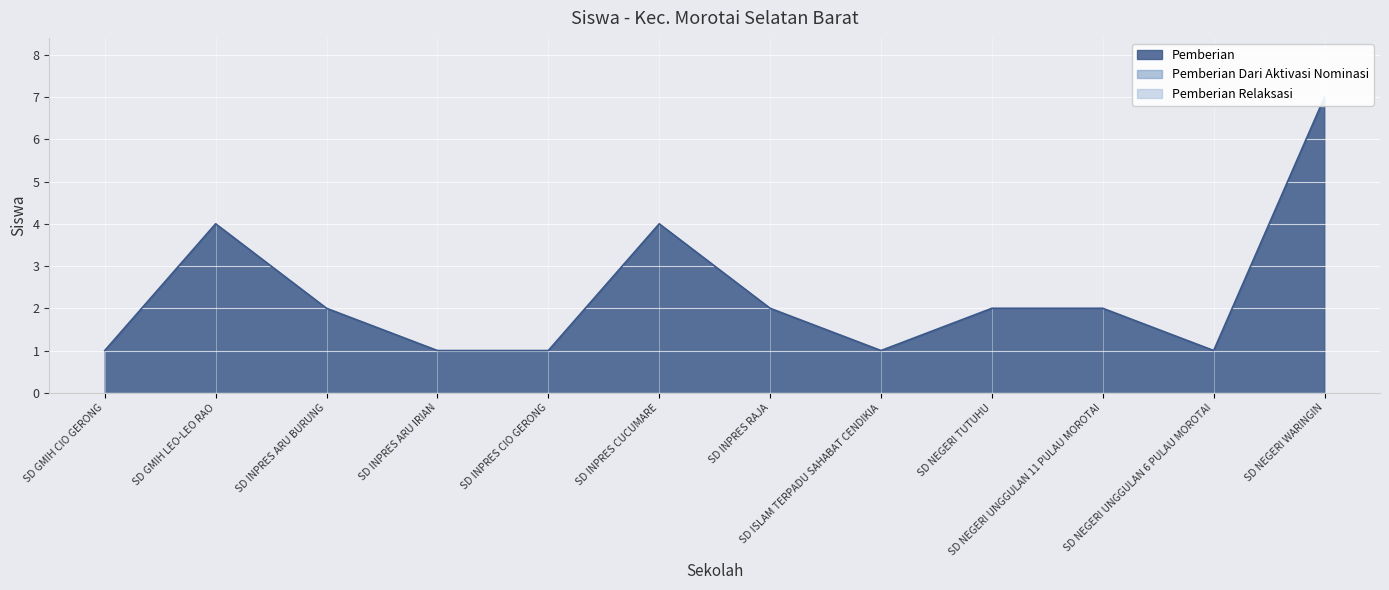

What are all the series names shown in the legend?

Pemberian, Pemberian Dari Aktivasi Nominasi, Pemberian Relaksasi